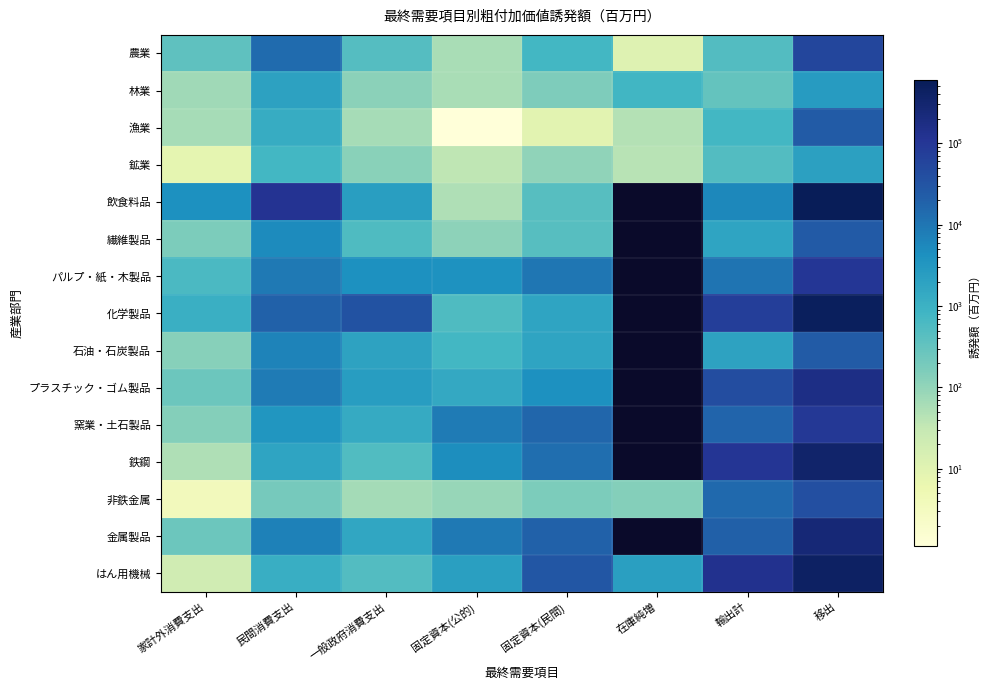

What is the approximate value of 繊維製品 at 一般政府消費支出?

553.9